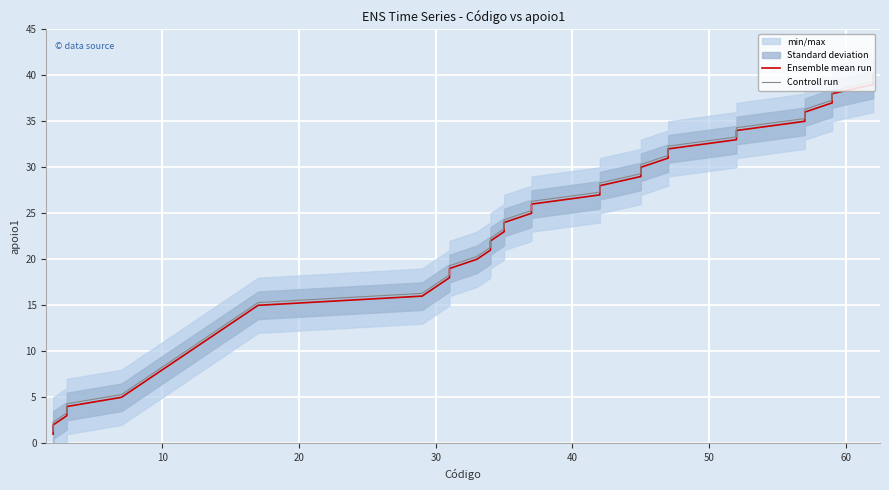

True or false: Ensemble mean run and Controll run cross at least once.

False